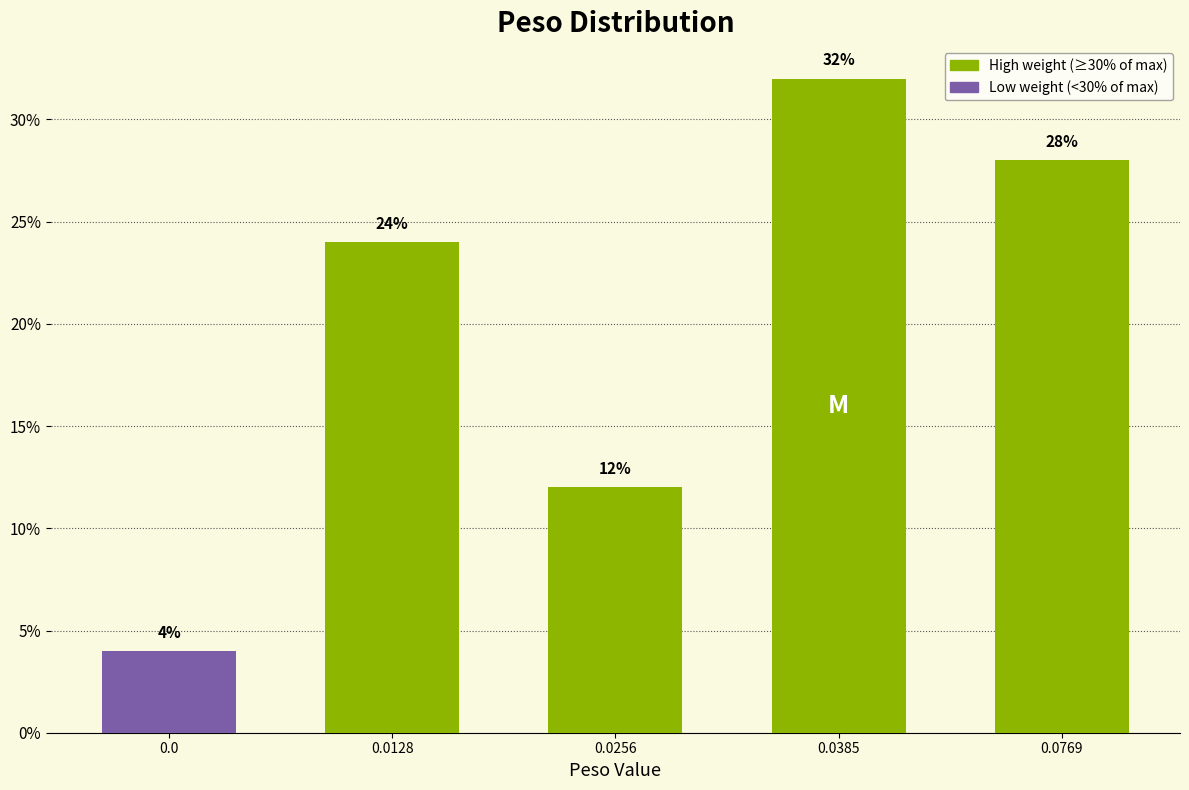

Reading right to left, what are all the values shown in this chart?

28.0	32.0	12.0	24.0	4.0